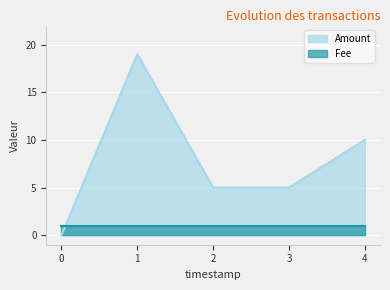

At 4, list the series in order from smallest to largest.

Fee, Amount